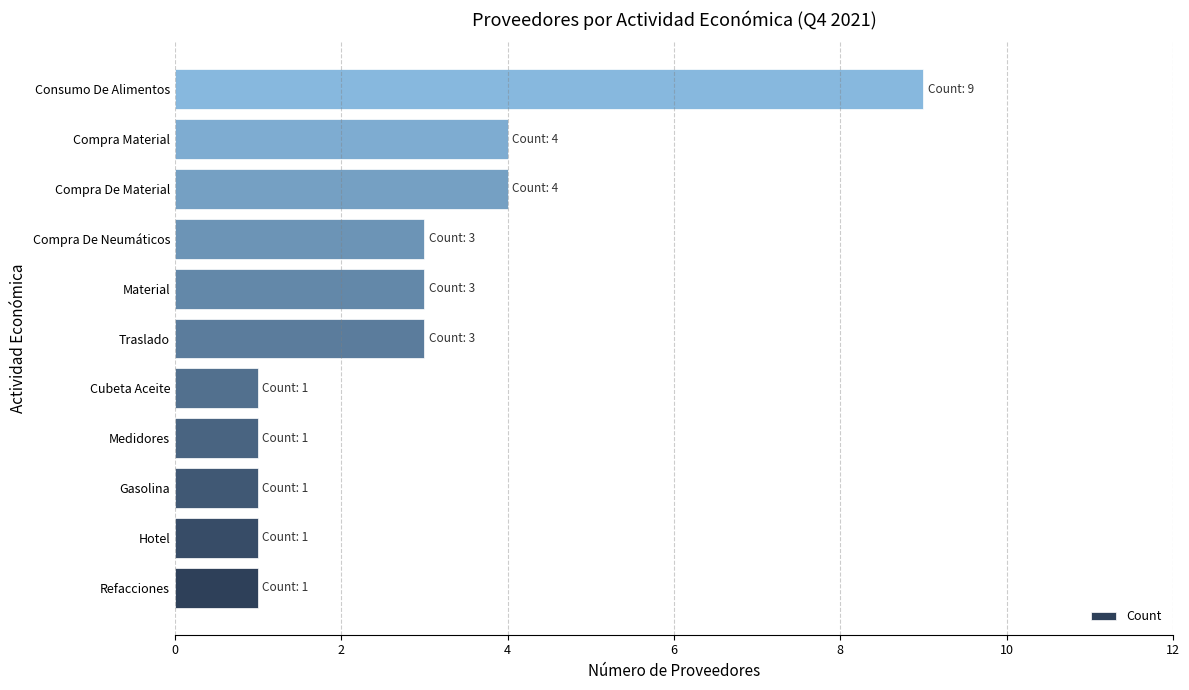

How many values are between 1 and 4?

10